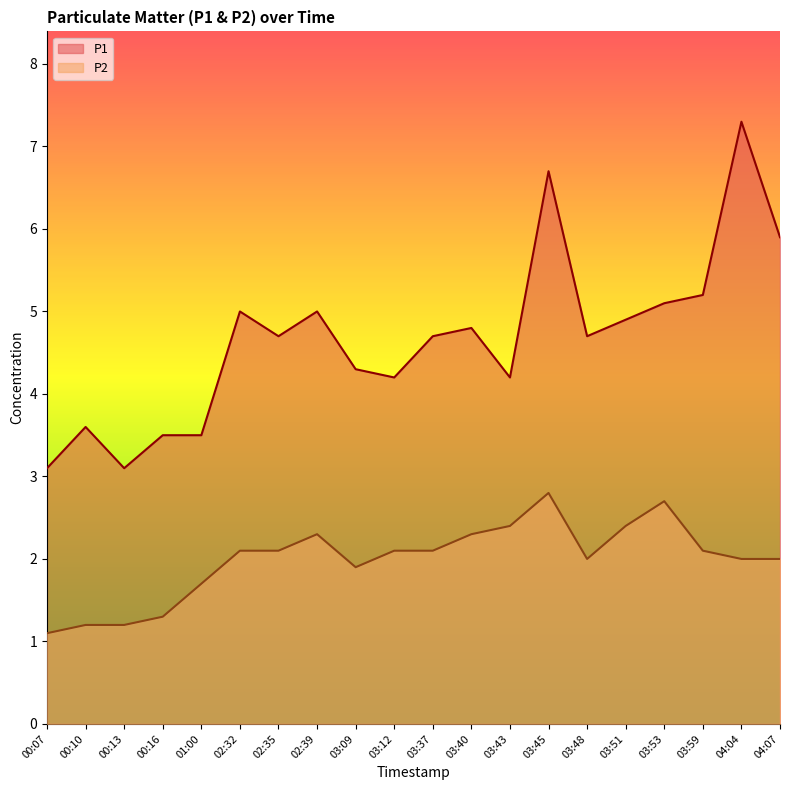

Rank the series by their average value, from lowest to highest.

P2, P1